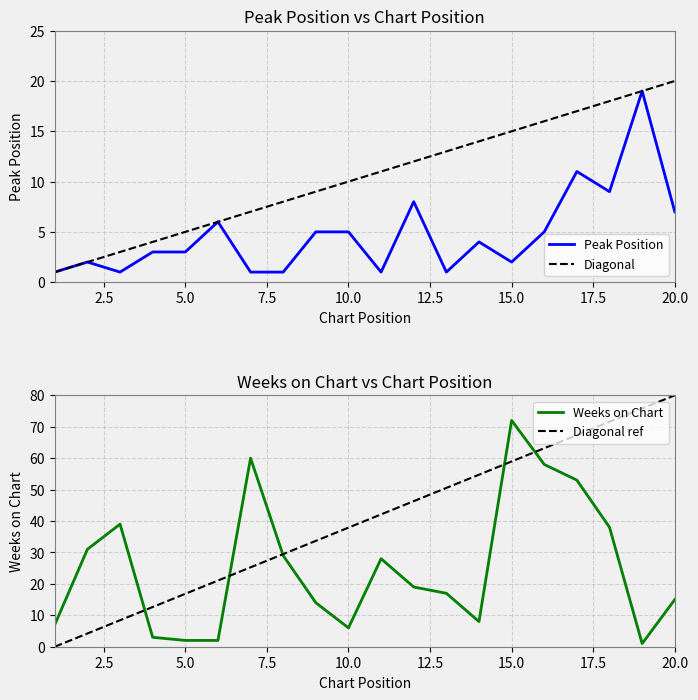

Which series has the largest range (max minus min)?

Weeks on Chart